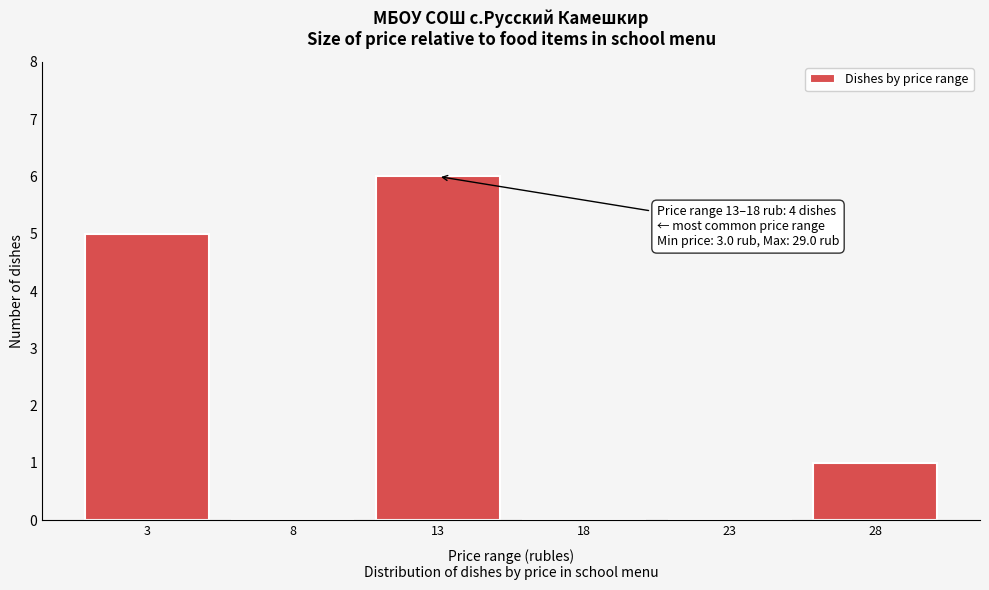

Reading left to right, what are all the values shown in this chart?

3=5	8=0	13=6	18=0	23=0	28=1